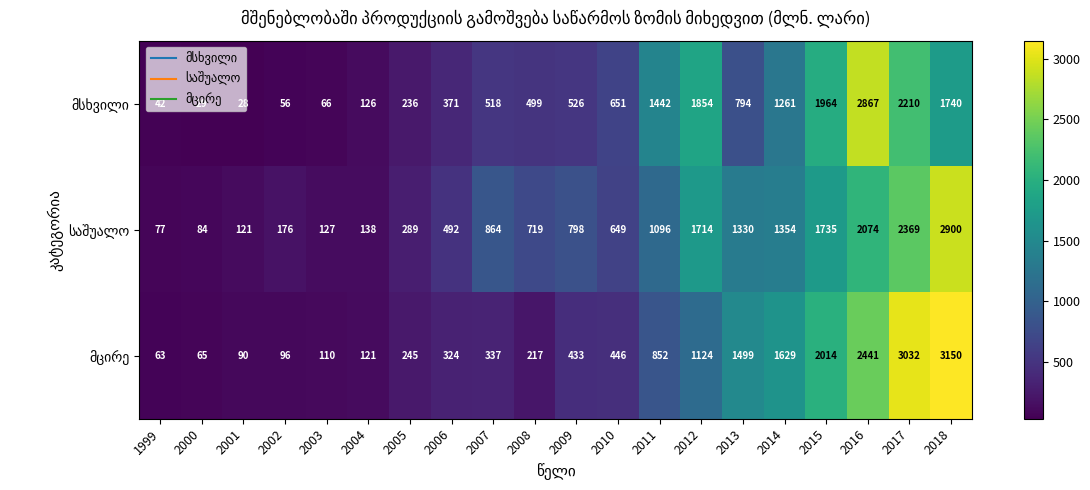

At which category does the chart reach its peak across all series?

2018